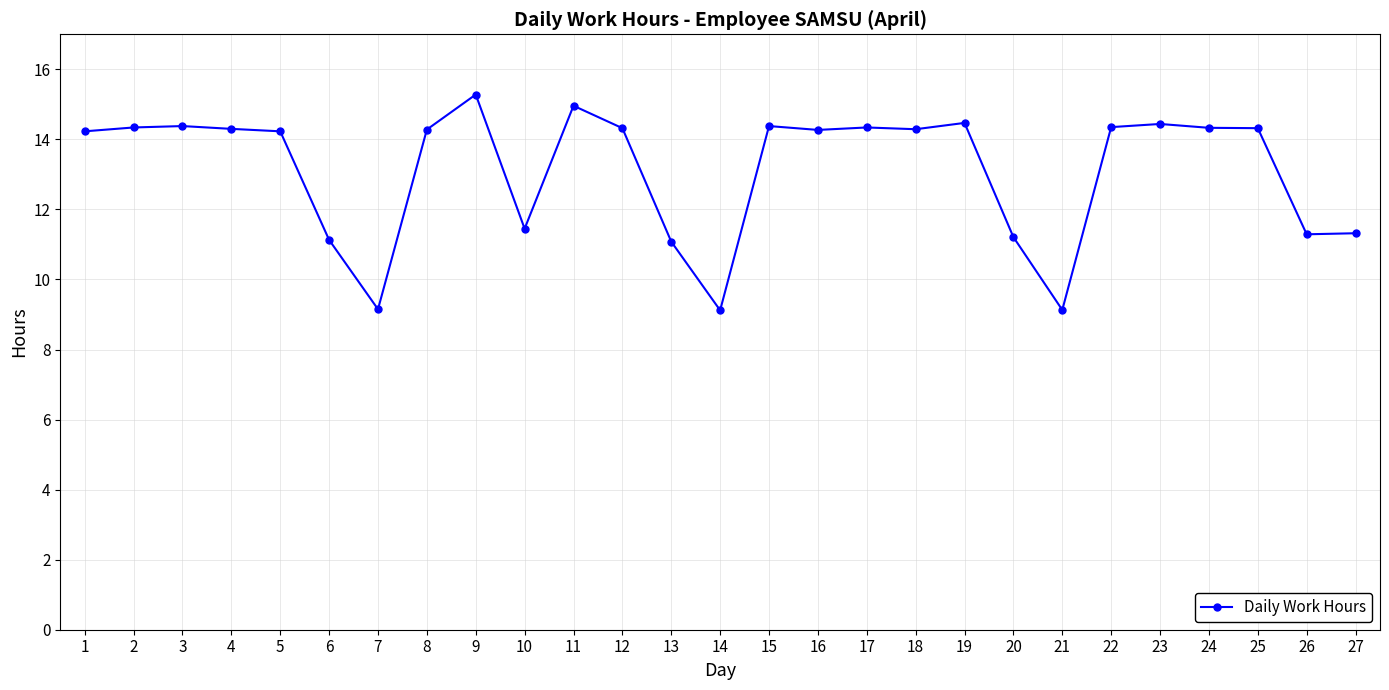

What is the greatest value displayed?

15.3